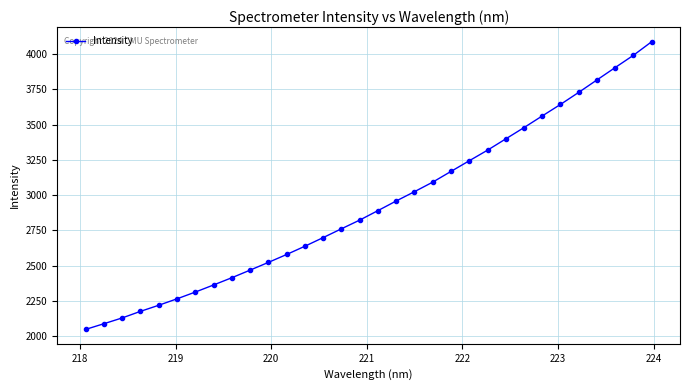

True or false: the data has more than 0 interior local peaks.

False